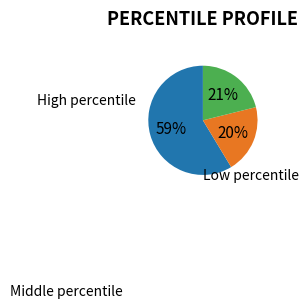

To the nearest percent, what is the average slice percentage?

33%